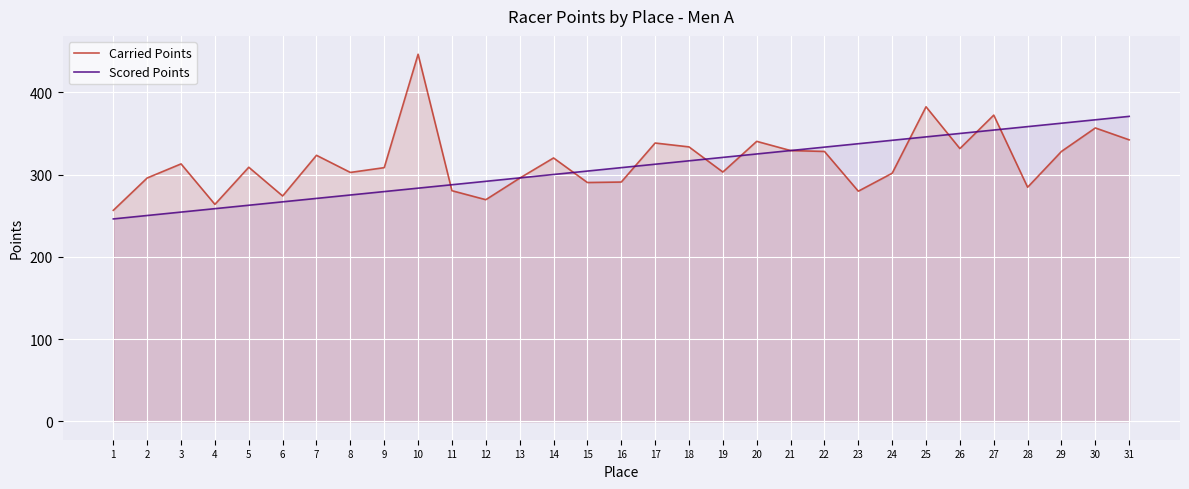

What is the difference between the maximum and minimum values in the Carried Points series?

189.8